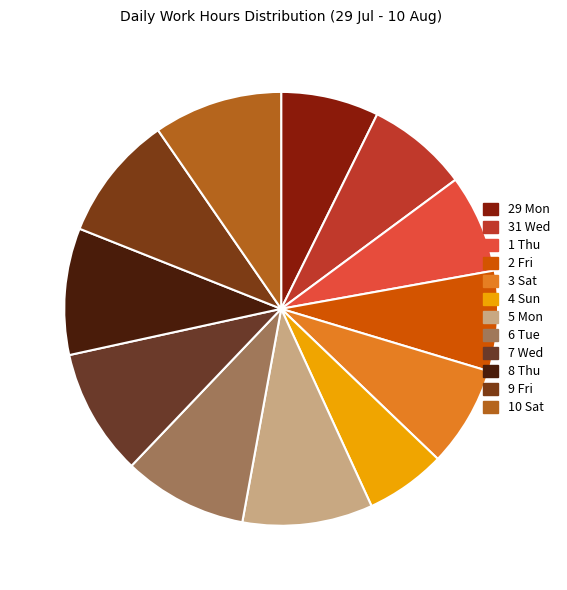

How much of the chart is everything except 29 Mon?

92.7%